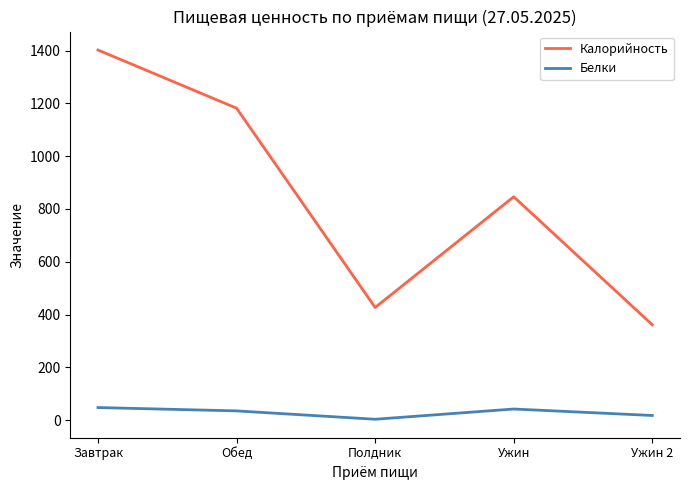

What is the minimum value shown in the chart?

3.3